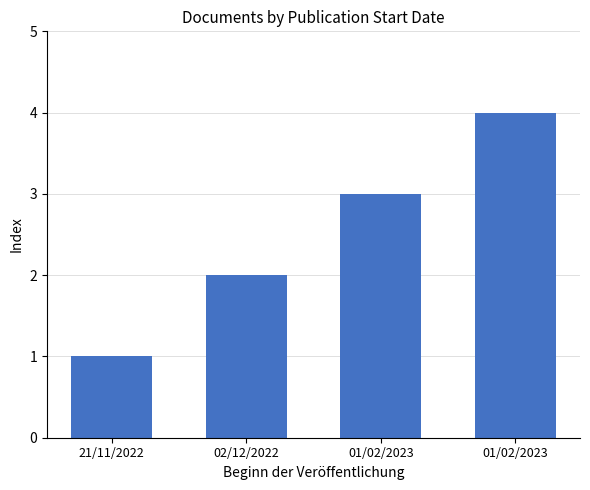

The value at 02/12/2022 is 2. True or false?

True